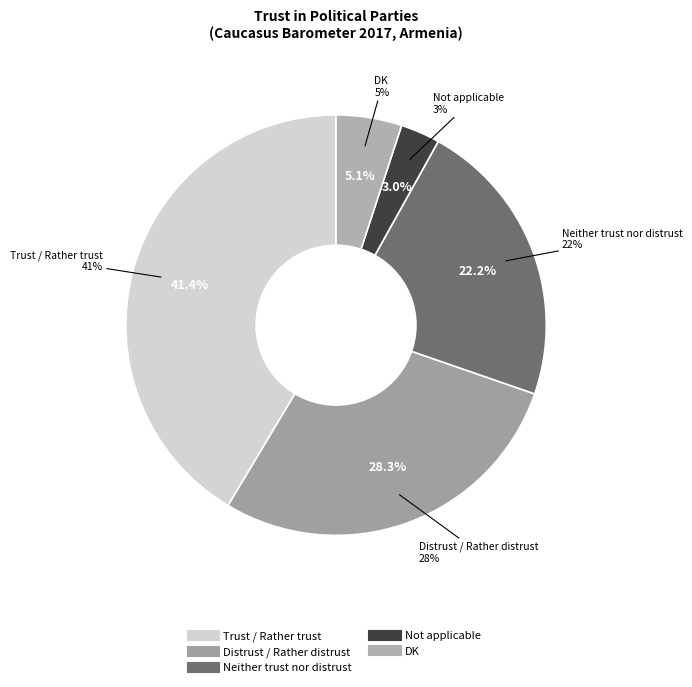

True or false: Neither trust nor distrust accounts for 8% of the total.

False